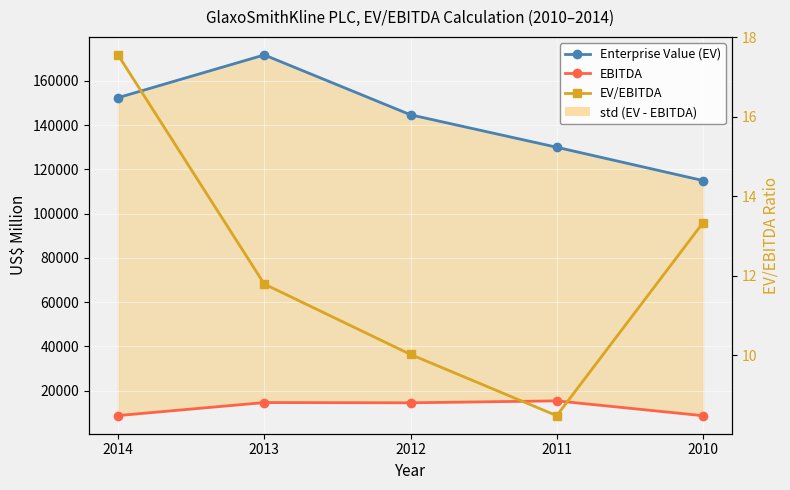

What is the maximum value shown in the chart?

171728.0